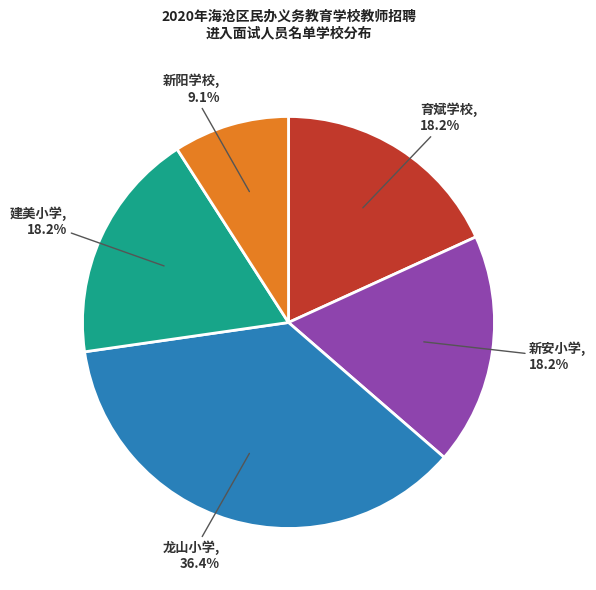

What is the smallest slice in the pie chart?

新阳学校